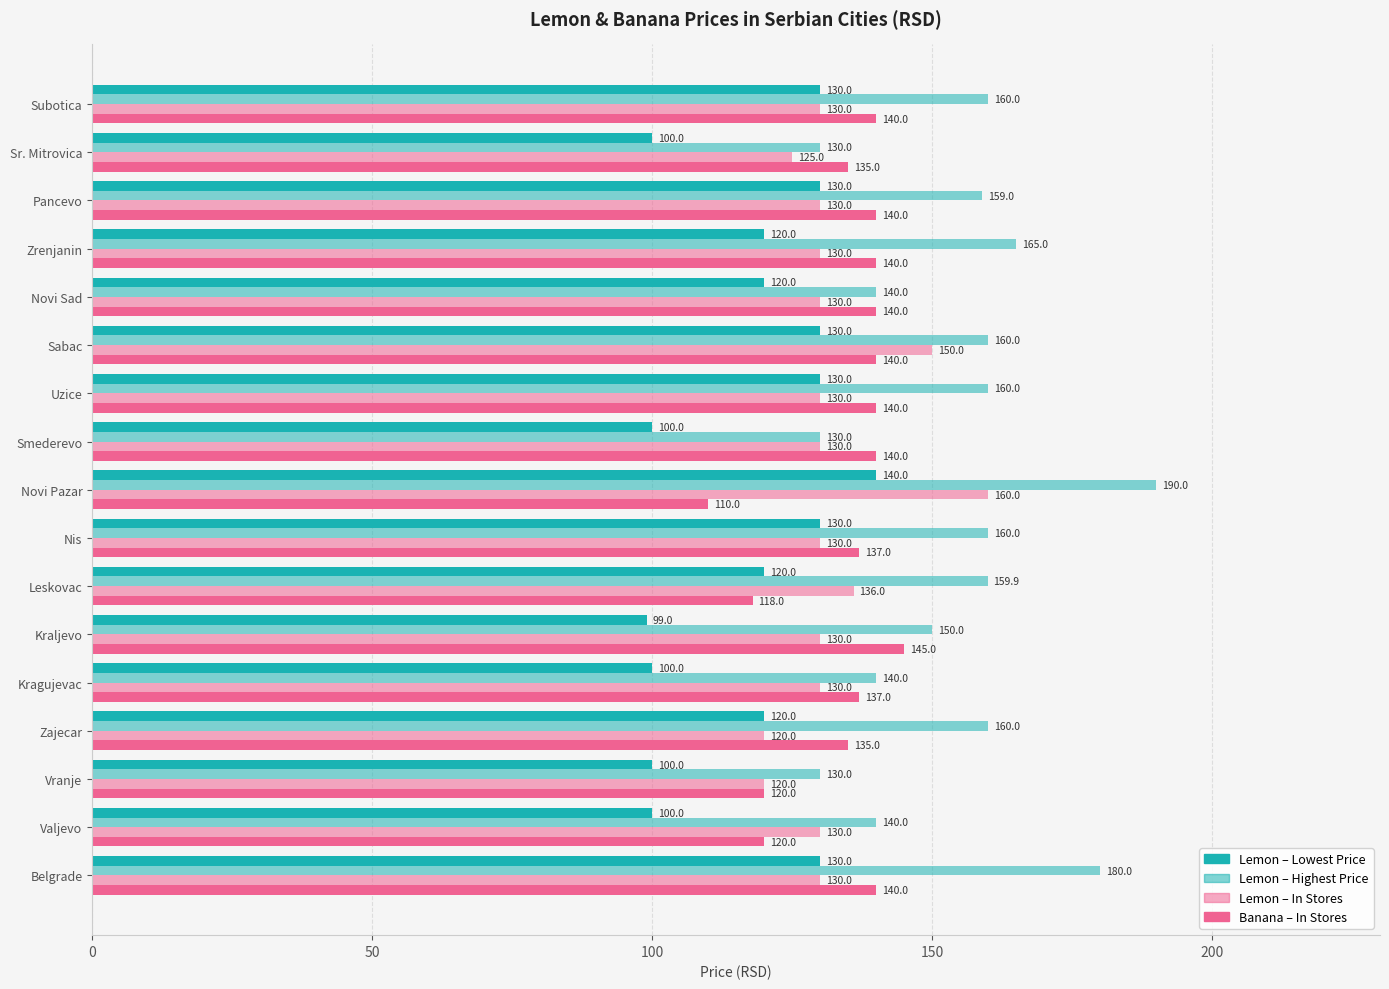

How many values in the Lemon – In Stores series exceed 129?

14